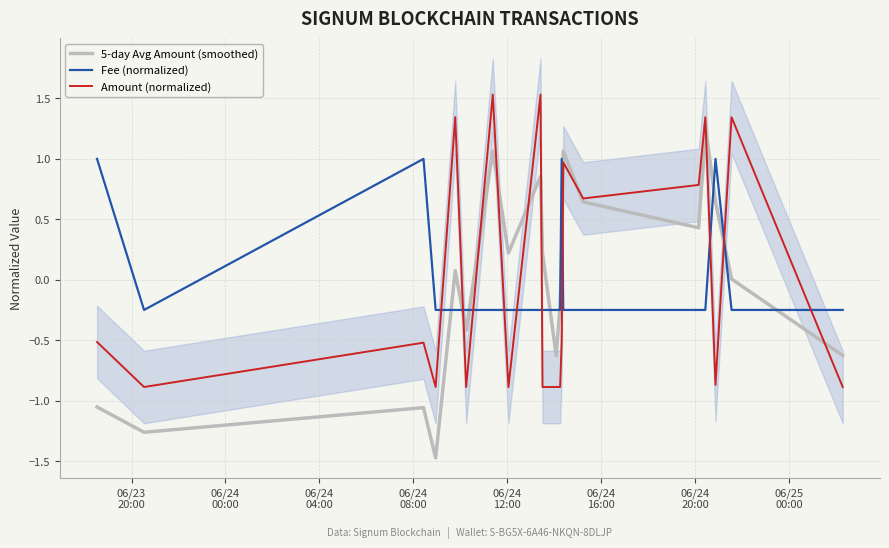

True or false: Amount (normalized) and Fee (normalized) intersect in this chart.

True